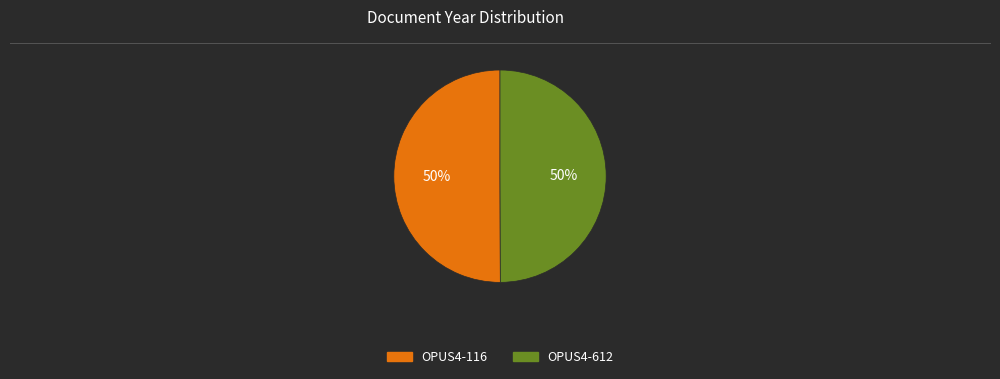

The OPUS4-612 slice represents 50% of the pie. True or false?

True